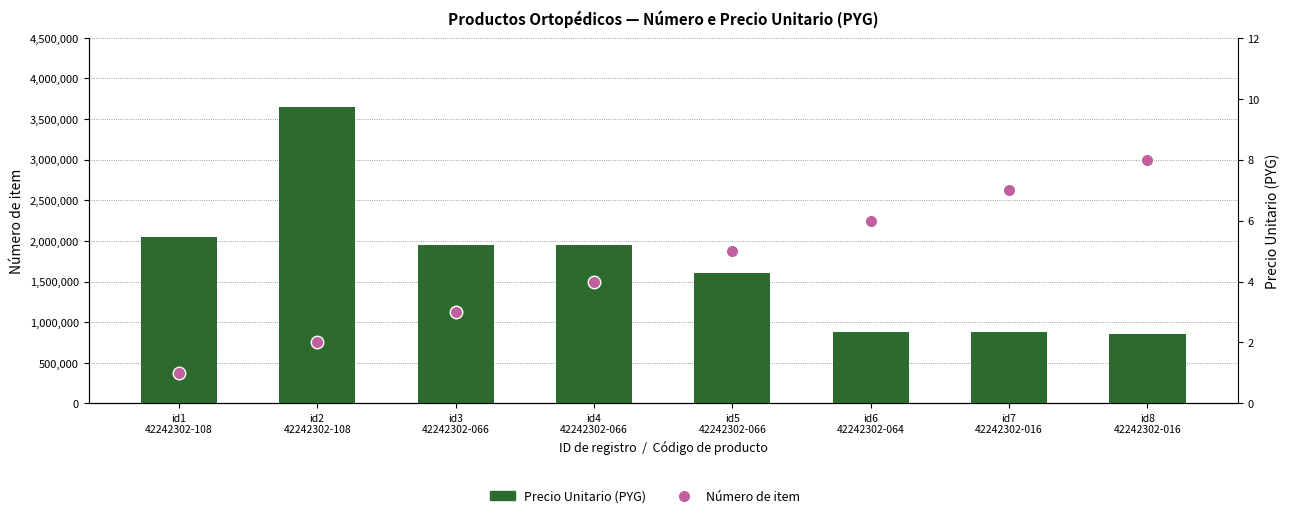

What is the difference between the maximum and minimum values in the Número de item series?

7